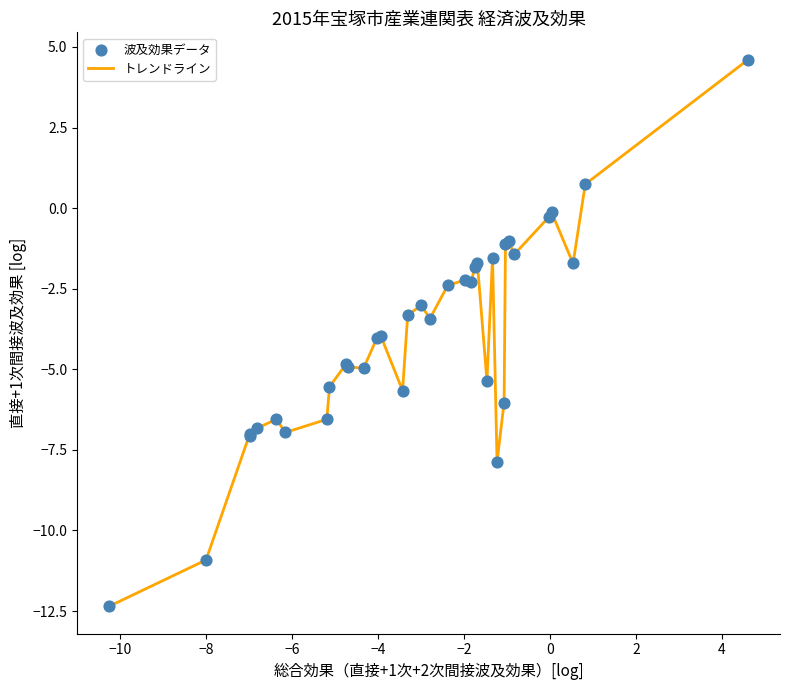

What is the difference between the maximum and minimum values?

17.0